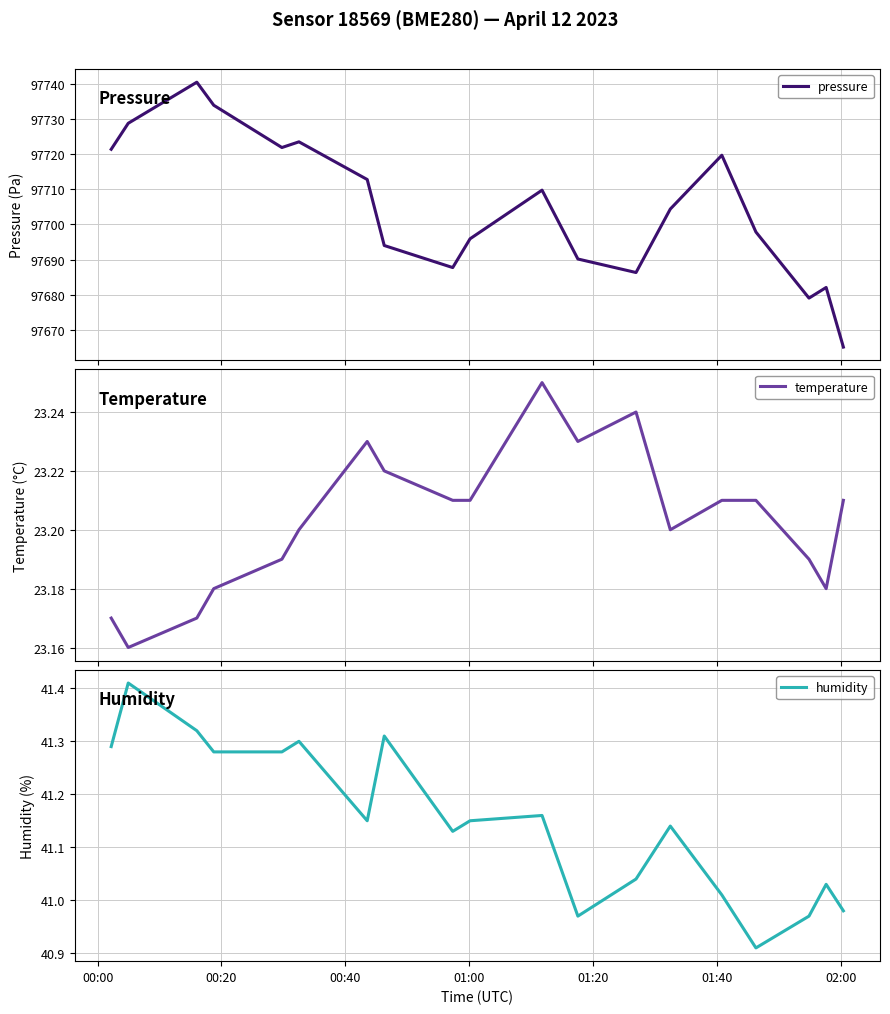

What are all the series names shown in the legend?

pressure, temperature, humidity